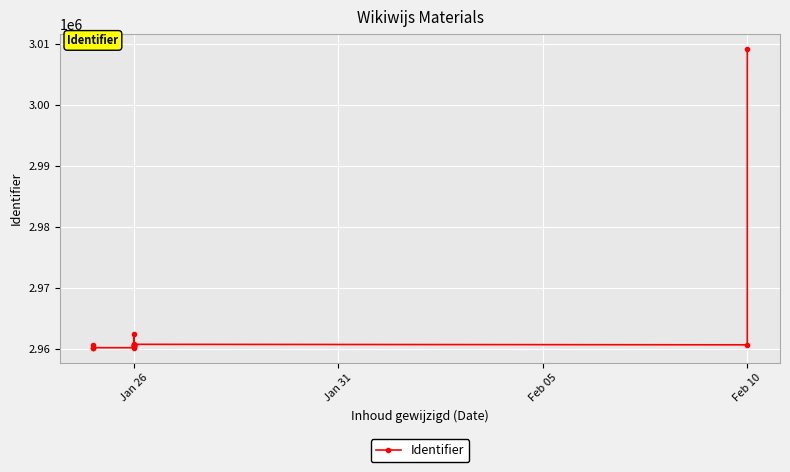

What is the average value?

2963905